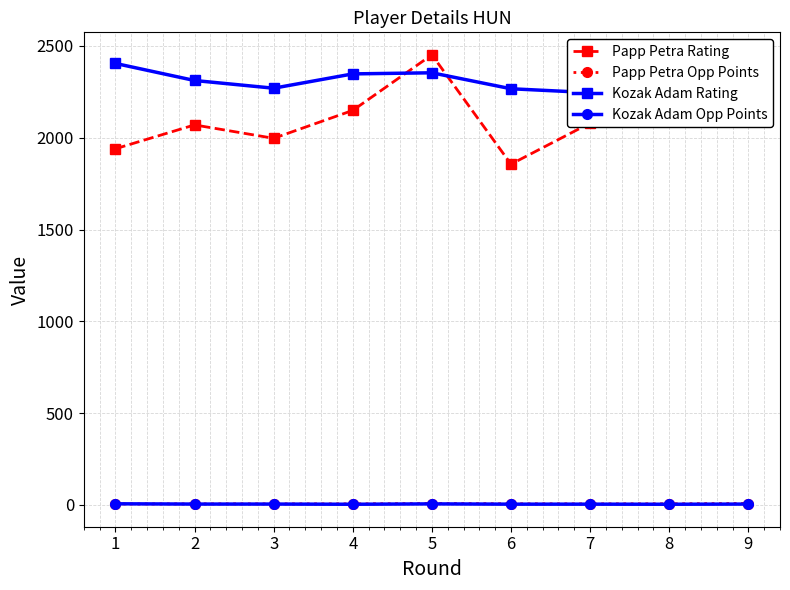

How many data points in Papp Petra Rating are above 2080?

4